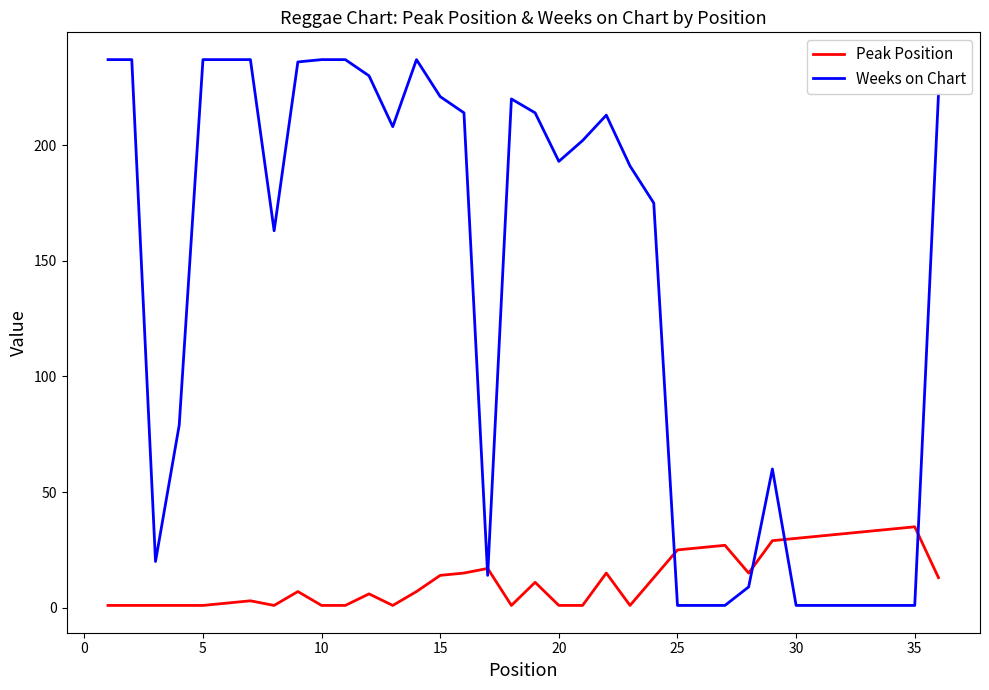

List the series in order of their overall mean, lowest first.

Peak Position, Weeks on Chart